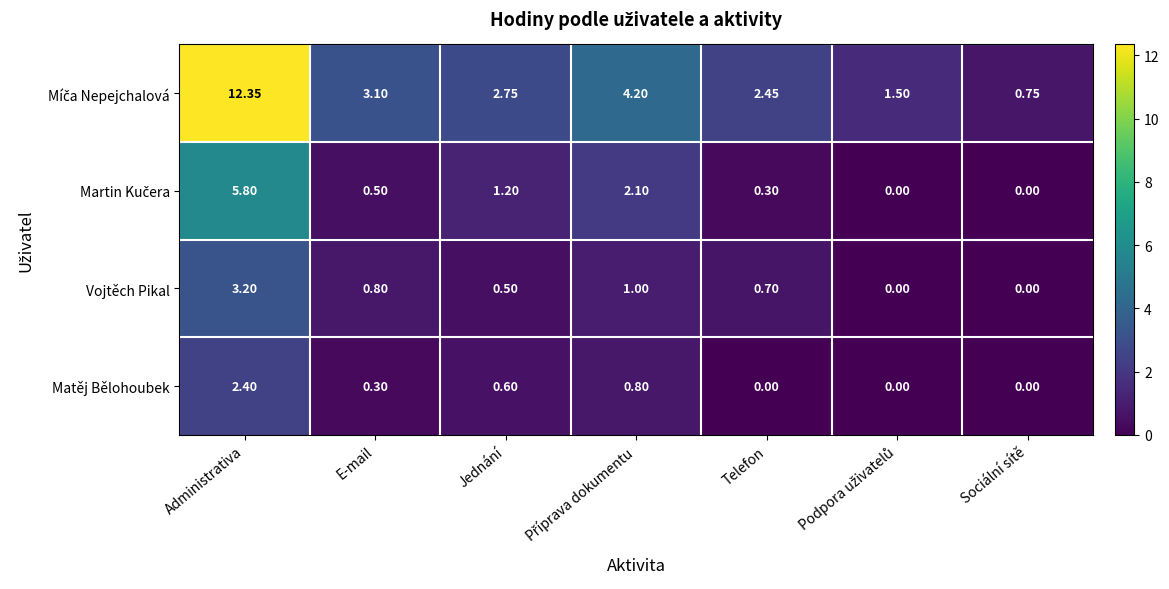

At which category is the sum across all series the highest?

Administrativa